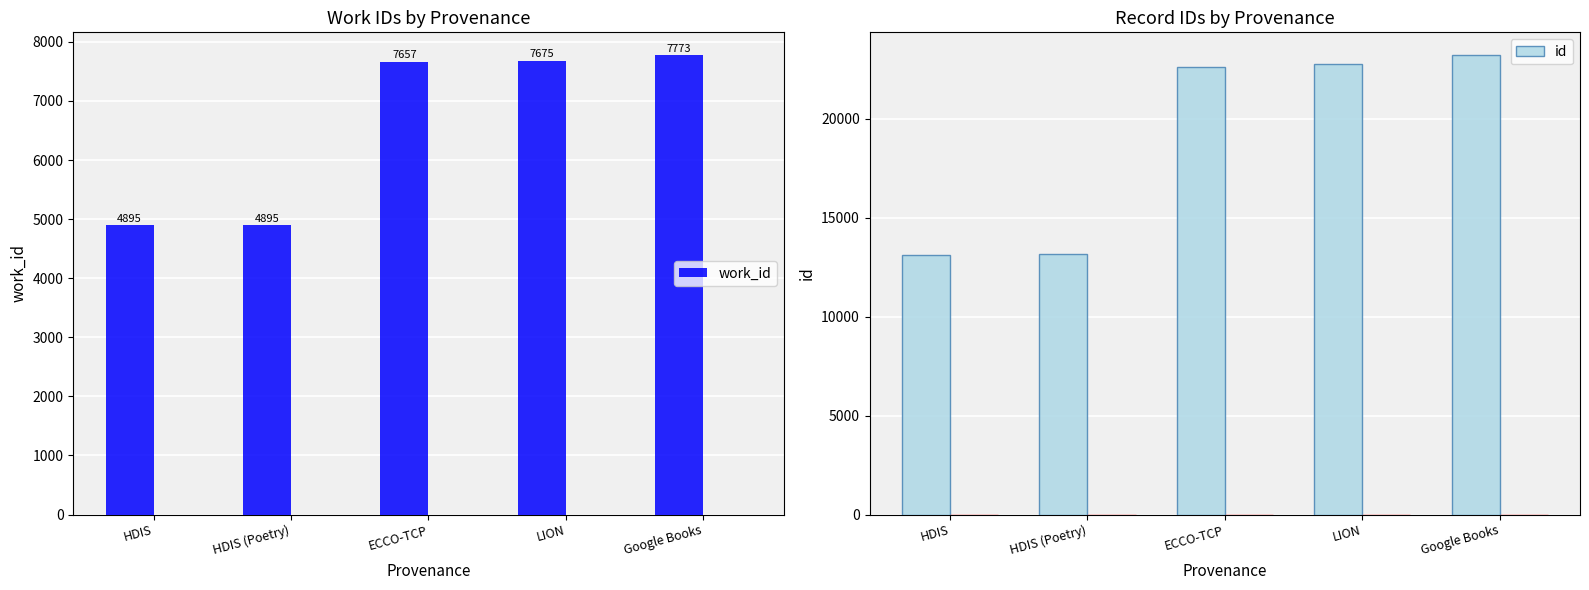

How many groups of bars are there?

5